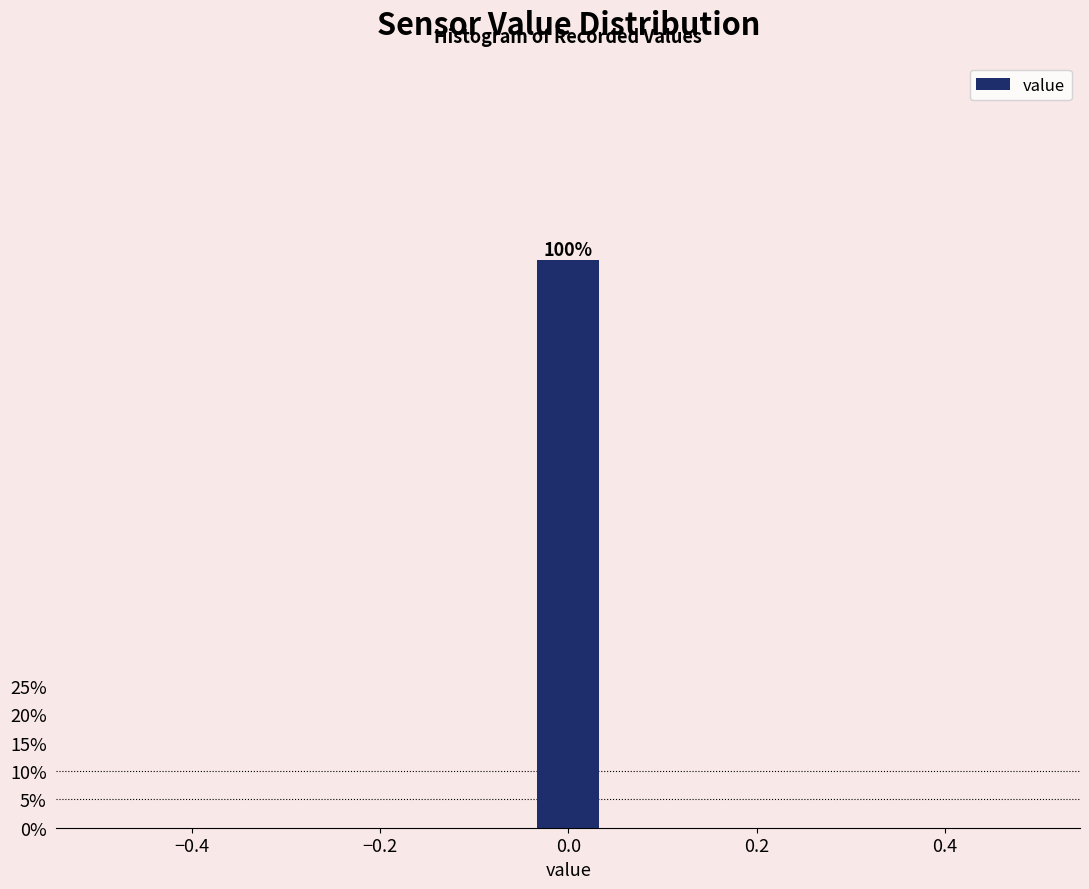

Read against the x-axis, roughly where is the centre of the tallest bar?

0.00